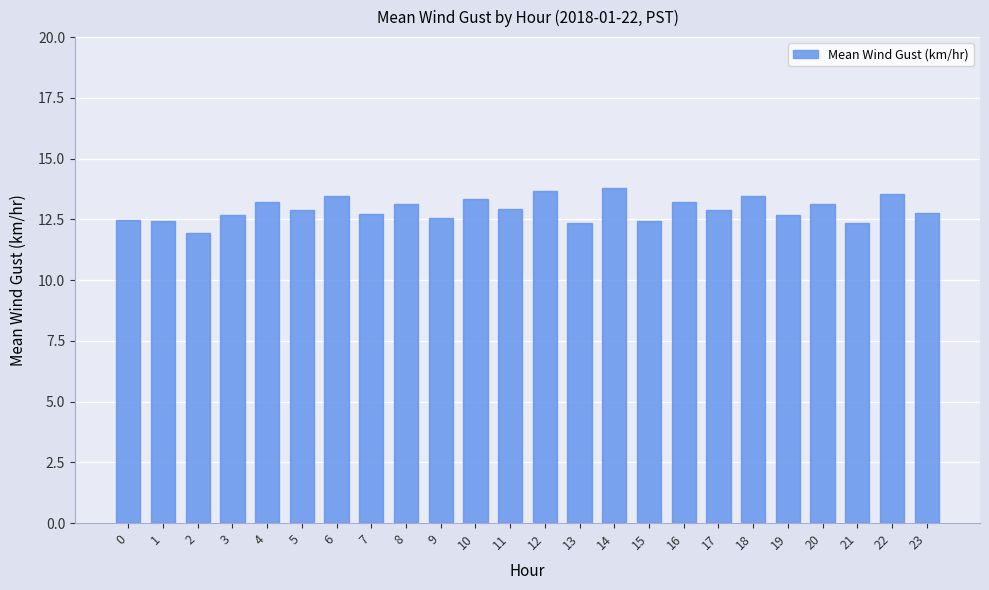

What is the maximum value shown in the chart?

13.8